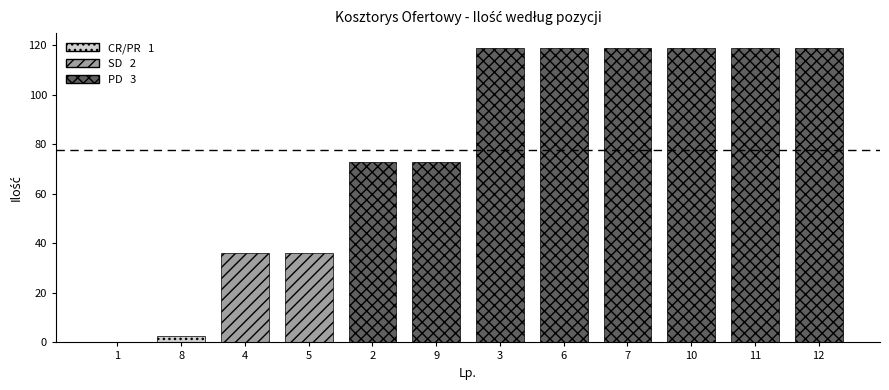

Where is the data nearest to the value 59?

2